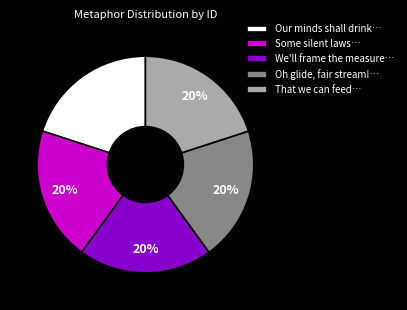

Is it true that Oh glide, fair stream!… is 13% of the pie?

False